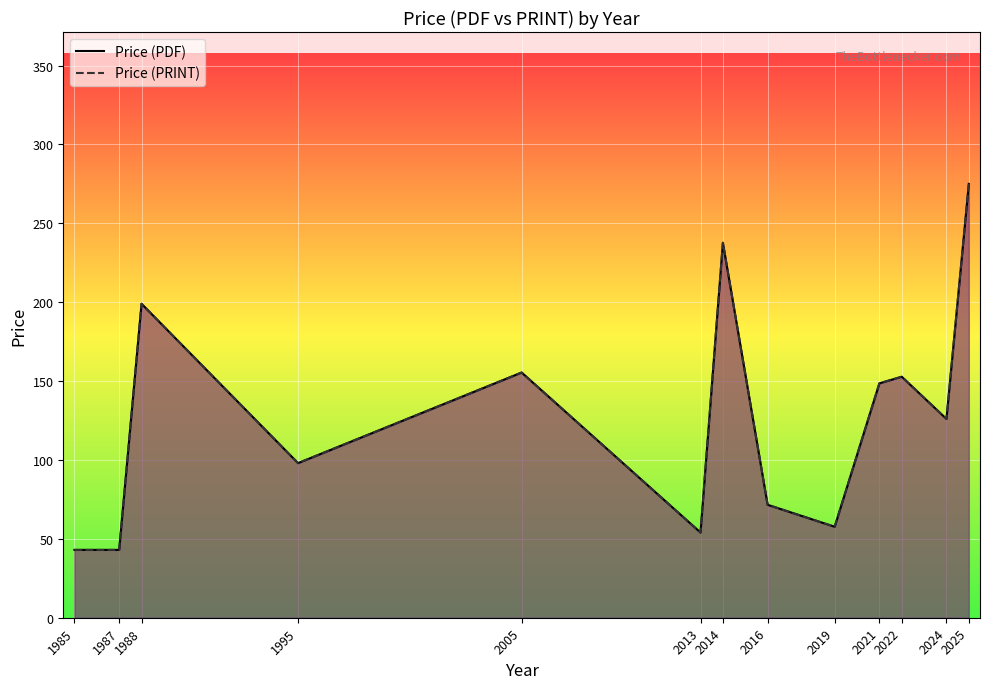

Which category has the highest value across all series?

2025